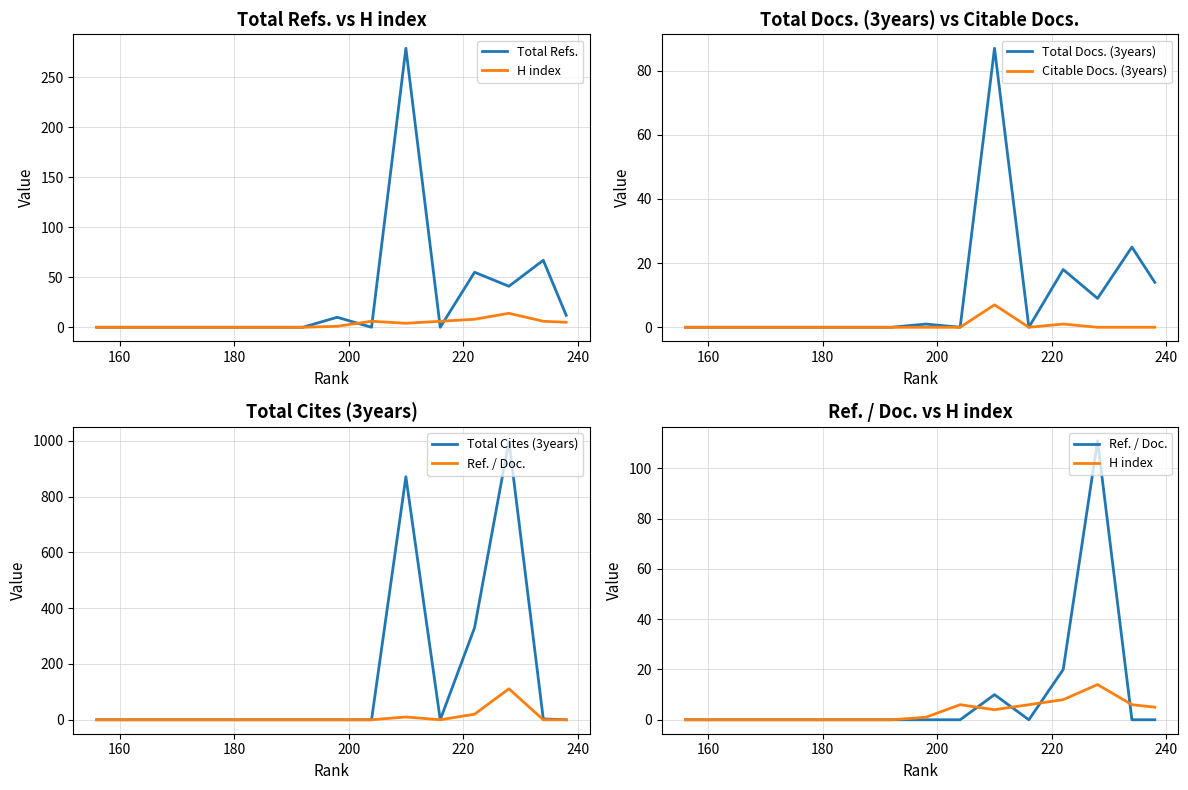

The Total Refs. series shows -128 at 8. True or false?

False